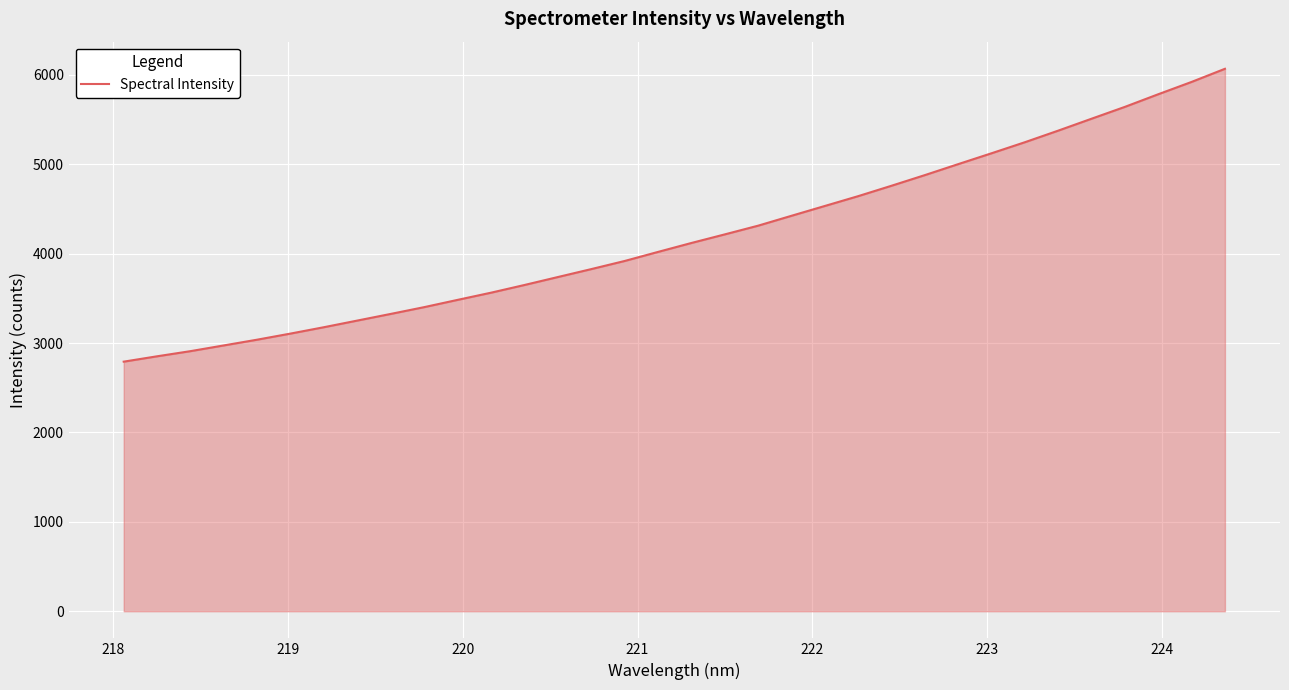

What is the difference between the maximum and minimum values?

3276.0